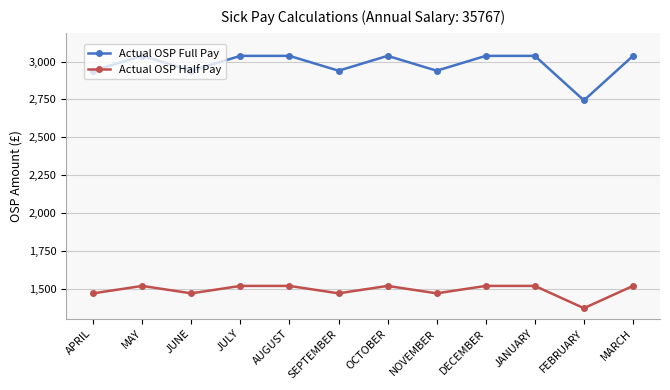

What are all the series names shown in the legend?

Actual OSP Full Pay, Actual OSP Half Pay